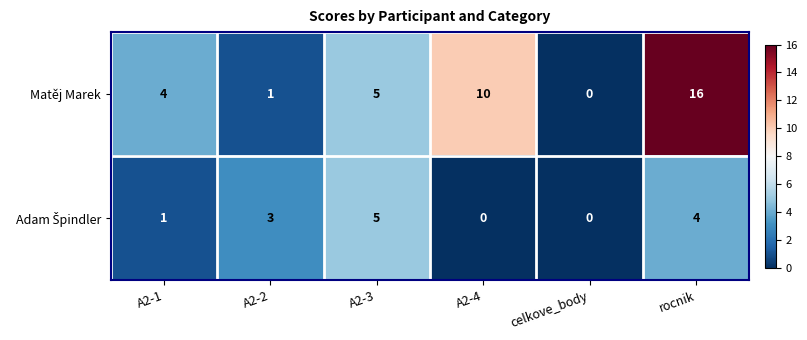

How many values in Matěj Marek are above zero?

5